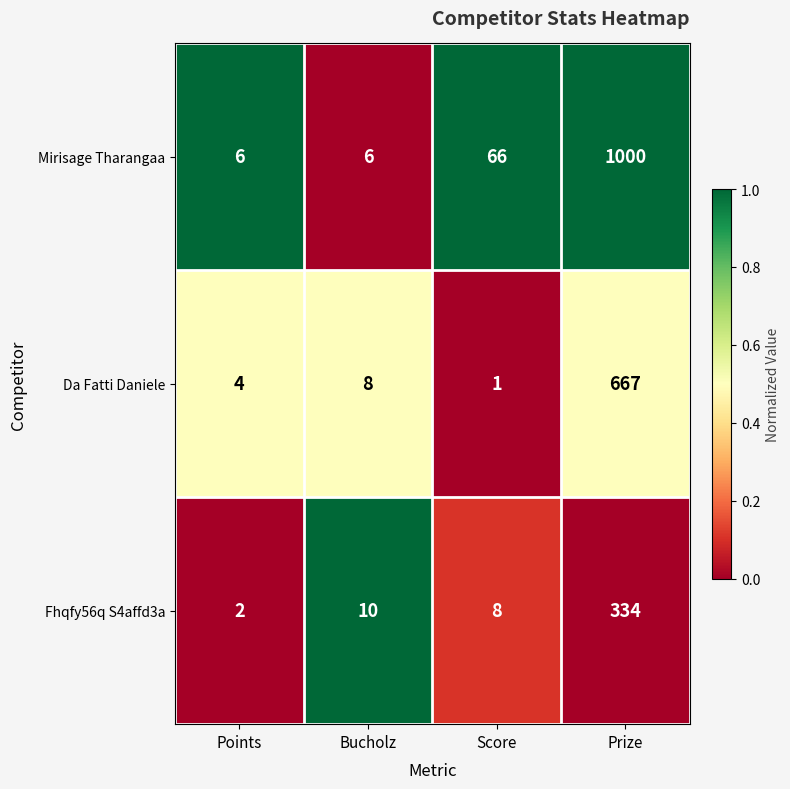

Reading right to left, list all the values displayed in this chart.

Mirisage Tharangaa: 1000	66	6	6
Da Fatti Daniele: 667	1	8	4
Fhqfy56q S4affd3a: 334	8	10	2